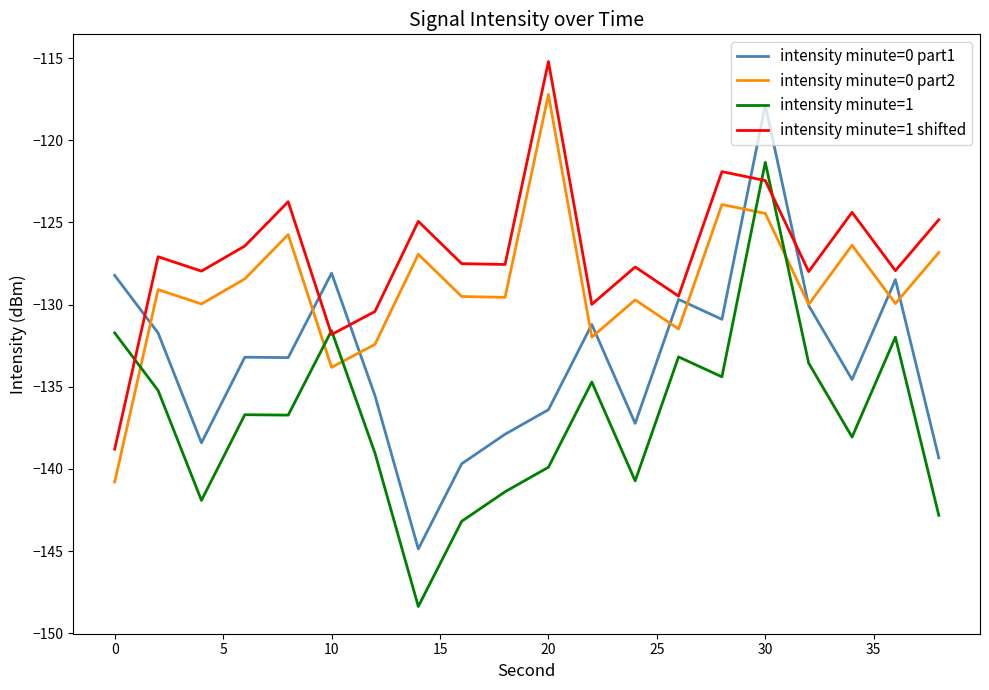

True or false: intensity minute=1 has more than 0 points higher than both neighbors.

True